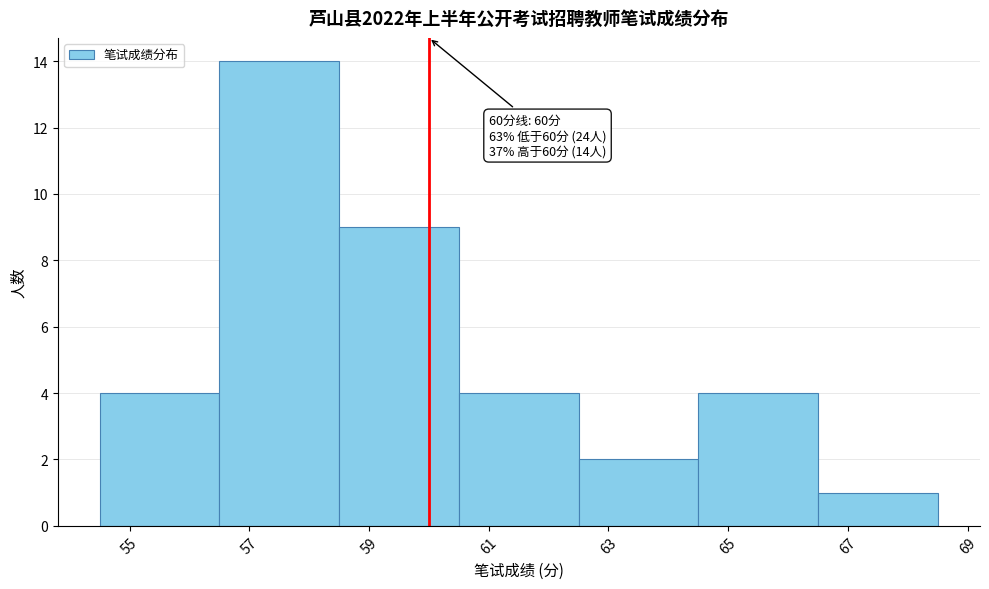

Over which range of the x-axis is the bar tallest?

56.5 to 58.5